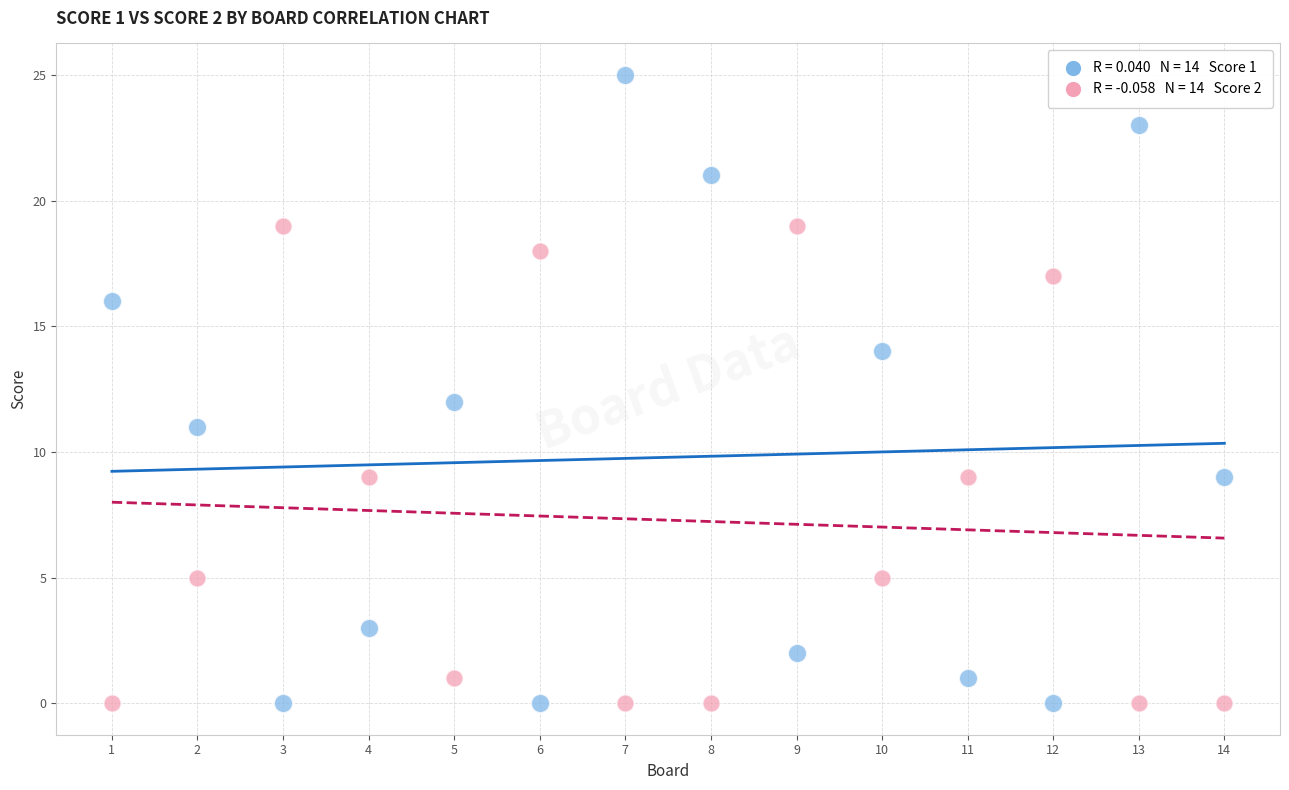

Across all data points, what is the range of Y values (max minus min)?

25